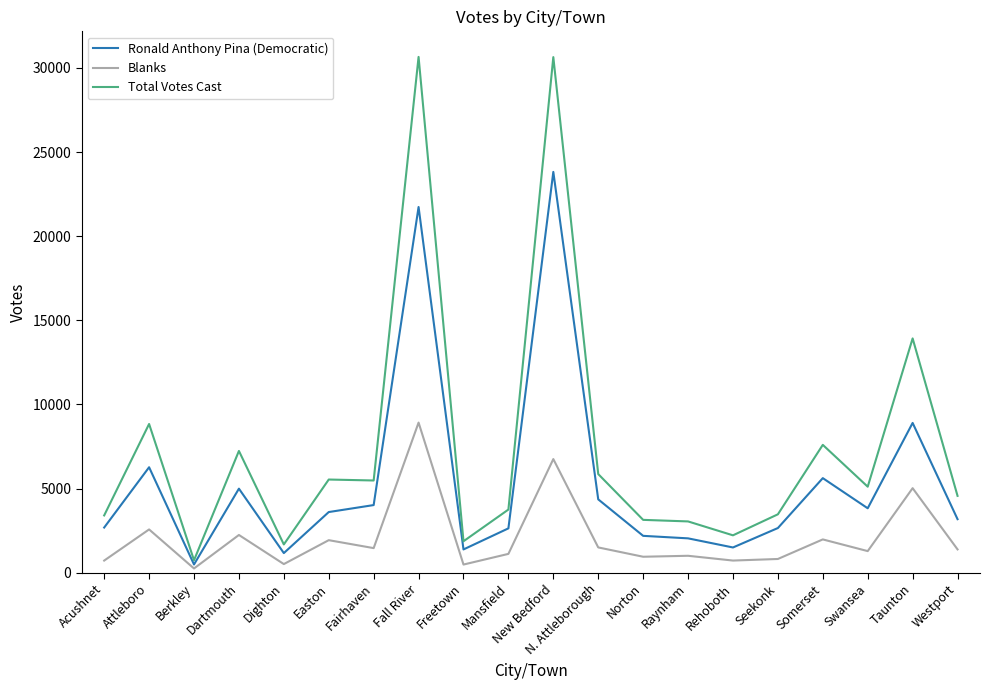

Is it true that Ronald Anthony Pina (Democratic) equals 2654 at Seekonk?

True